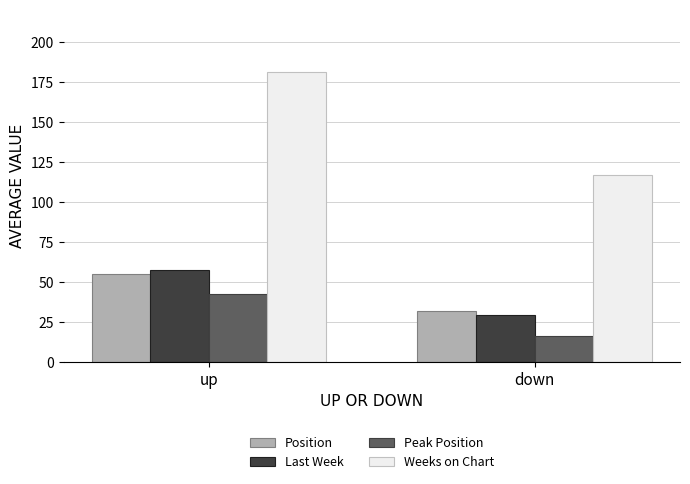

What is the minimum value for Peak Position?

16.0